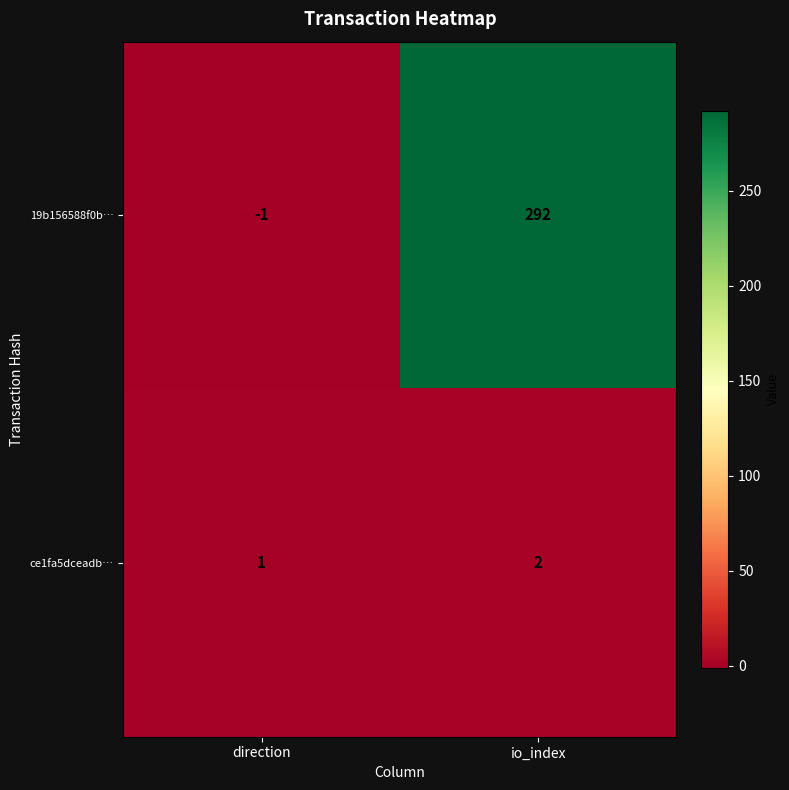

Rank the series at io_index from lowest to highest value.

ce1fa5dceadb…, 19b156588f0b…